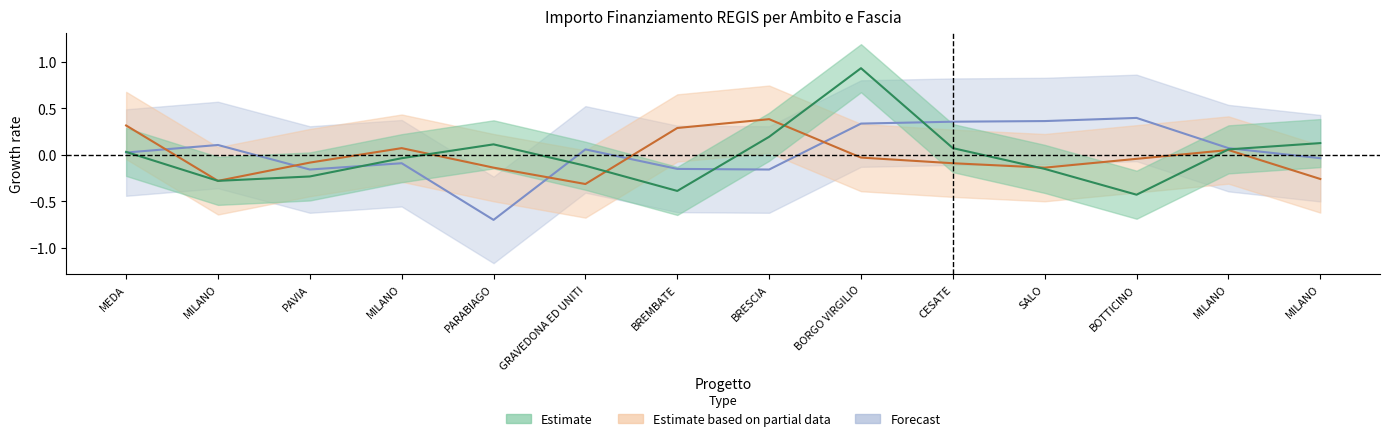

True or false: Fascia C and Fascia A cross at least once.

True